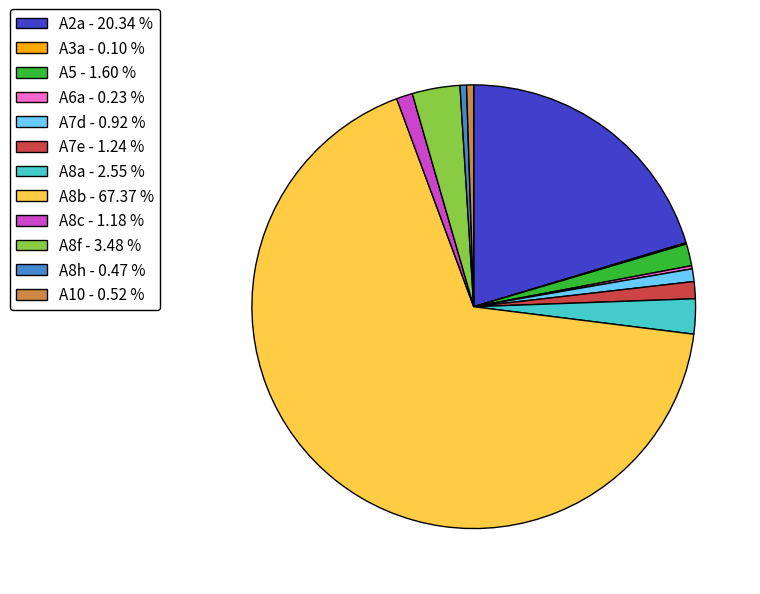

Does A8b - 67.37 % represent more than half of the total?

Yes